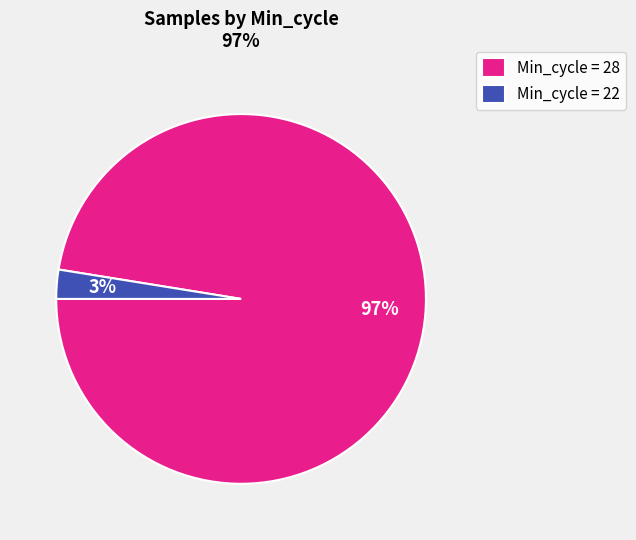

To the nearest percent, what percentage of the pie is Min_cycle = 22?

3%